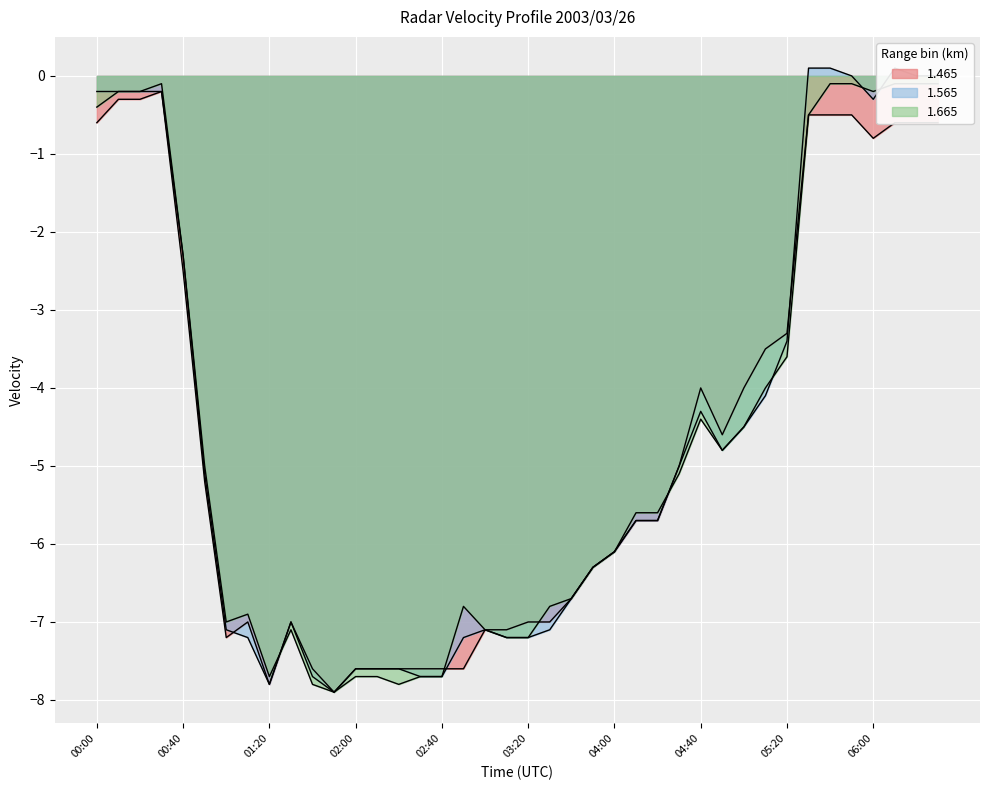

Where is 1.665 nearest to the value -4?

05:10